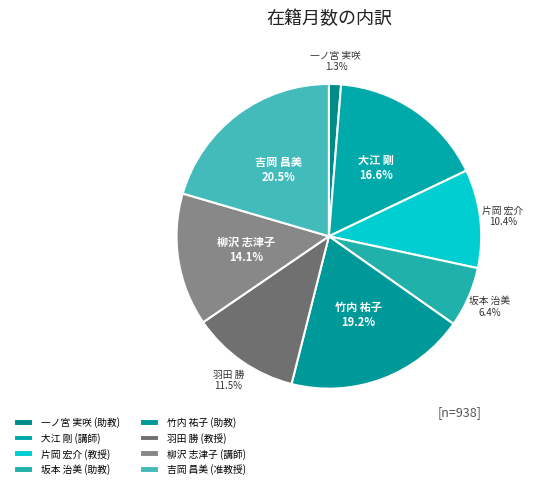

To the nearest percent, what is the average slice percentage?

12%